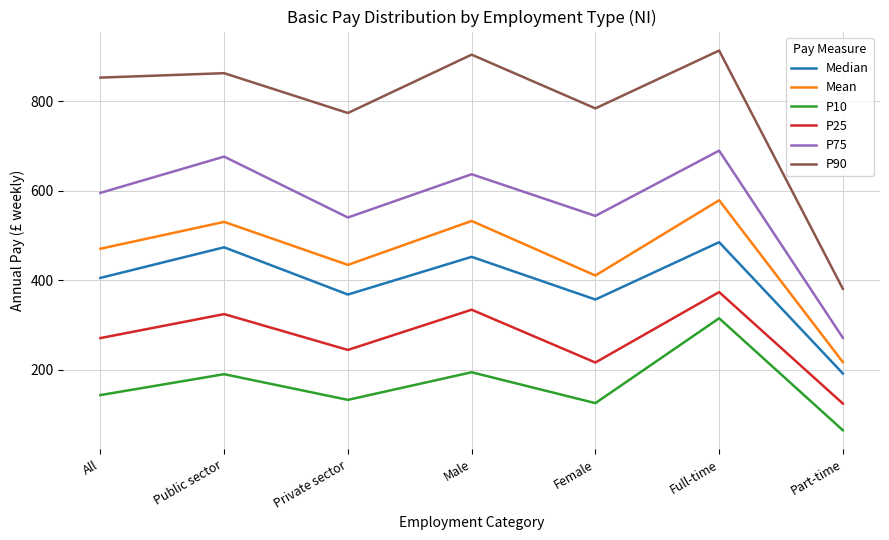

What is the difference between the P90 values at All and Part-time?

472.2